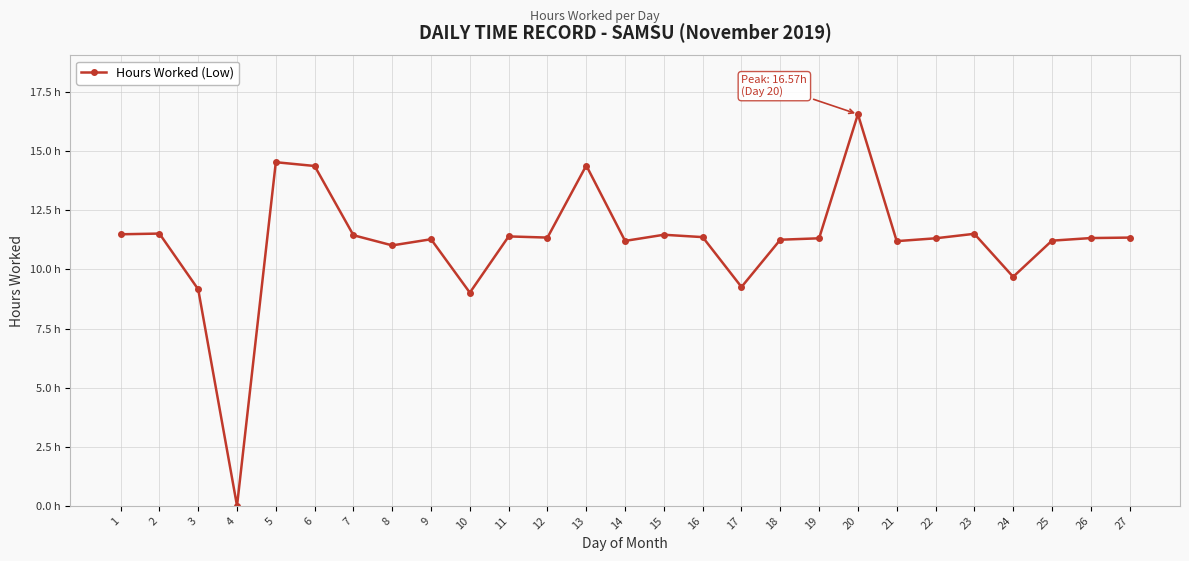

Does the chart have visible grid lines?

Yes